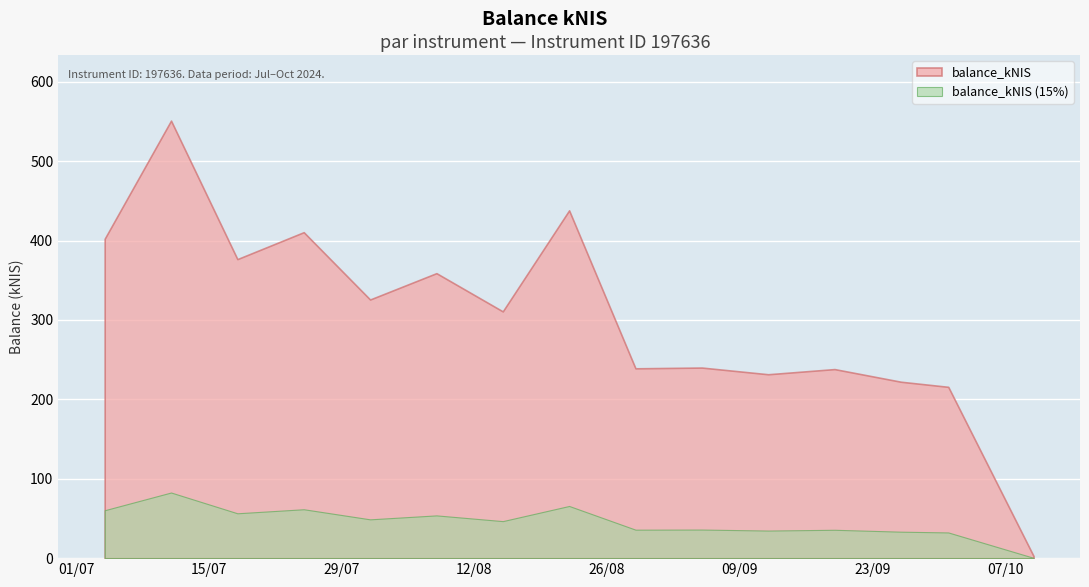

What is the sum of the values at 2024-08-15 and 2024-09-26?

533.0